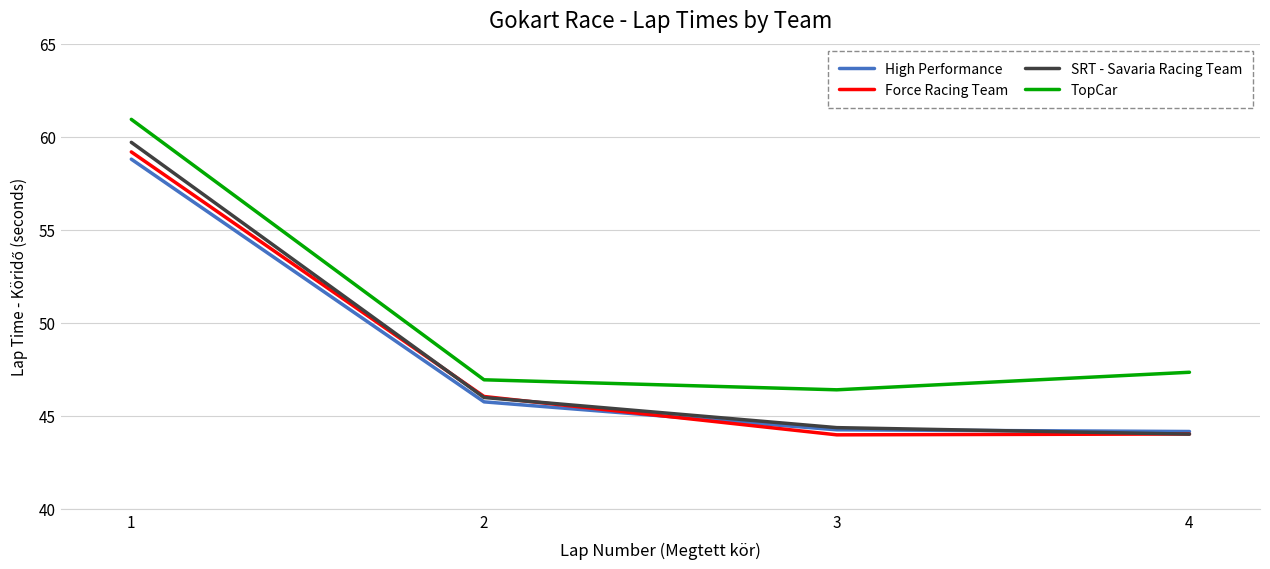

What is the average value of the Force Racing Team series?

48.3